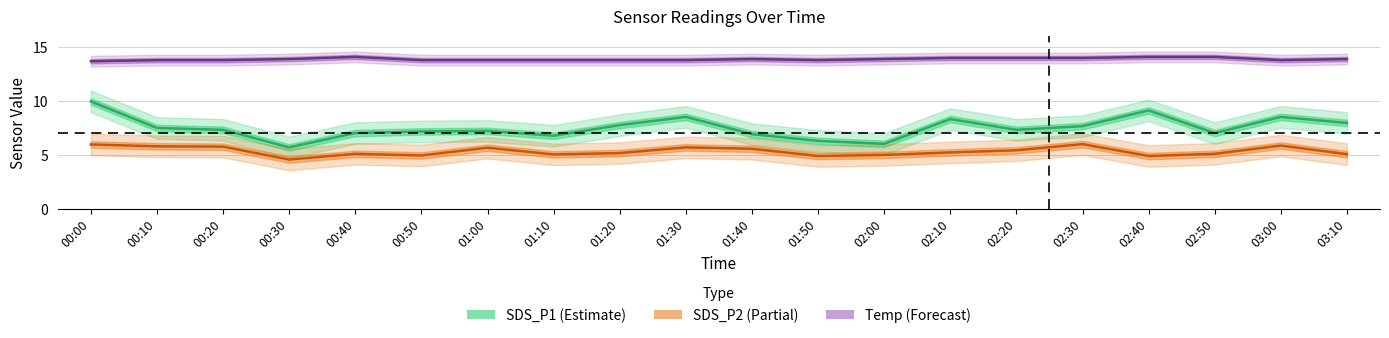

What is the difference between the highest and lowest values at 02:10?

8.8